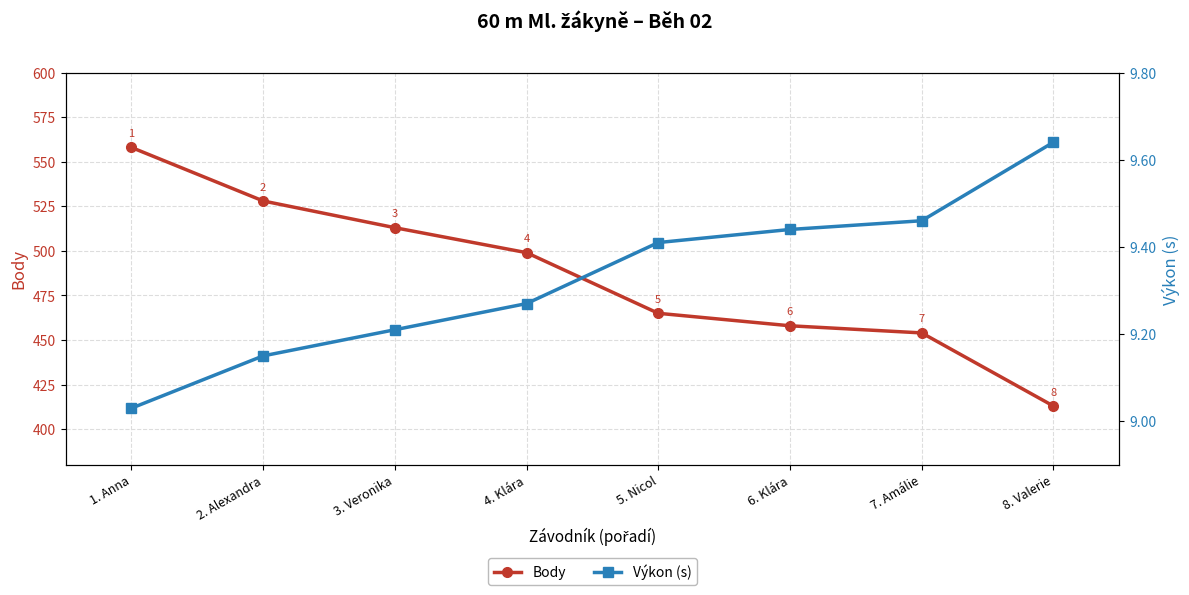

True or false: Výkon (s) and Body intersect in this chart.

False